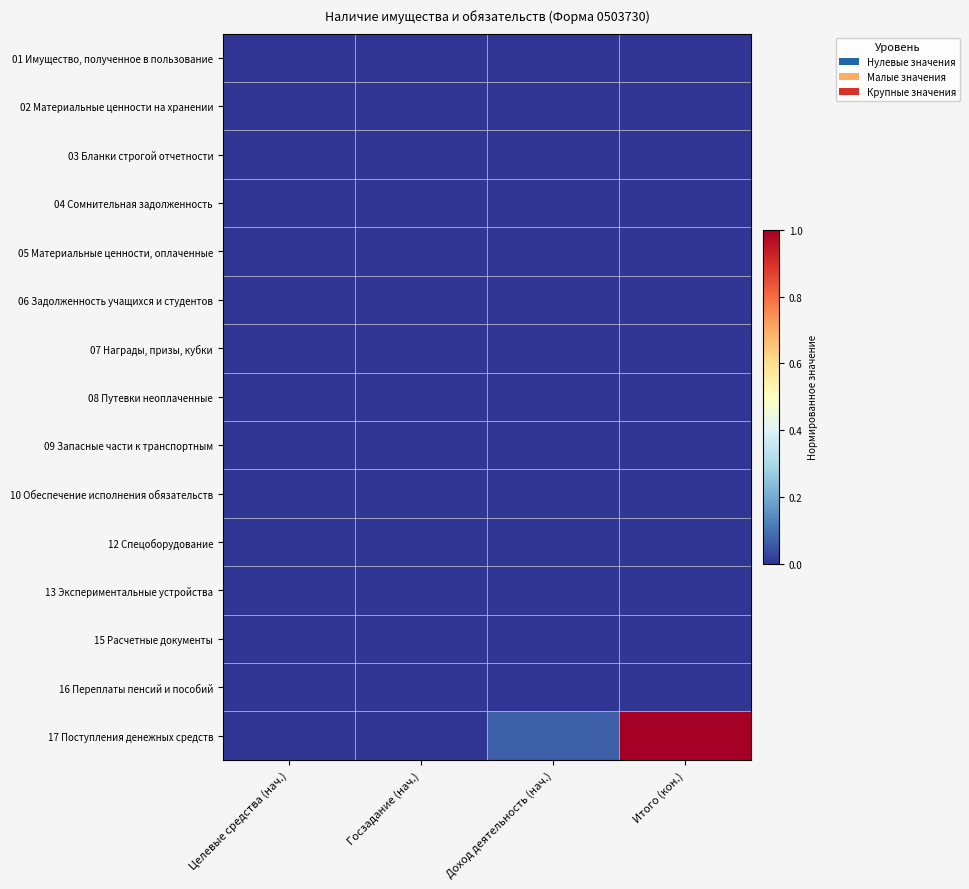

Which label corresponds to the largest value in the chart?

Итого (кон.)